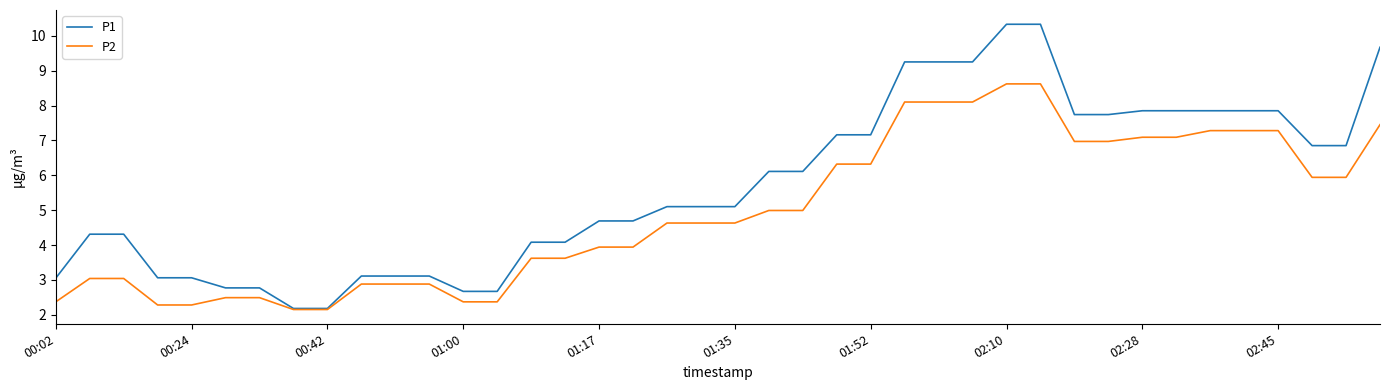

What is the maximum value for P2?

8.6